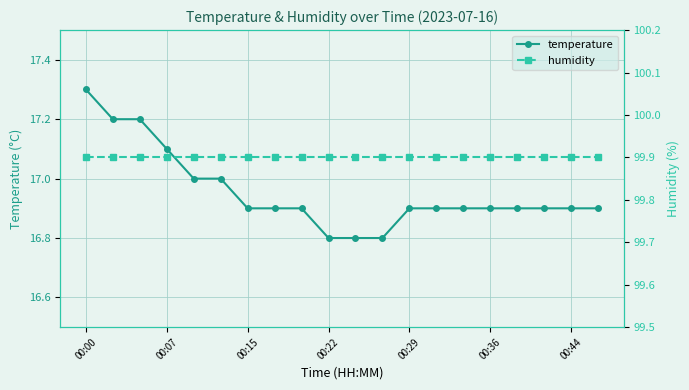

How many temperature values are between 16 and 17?

16